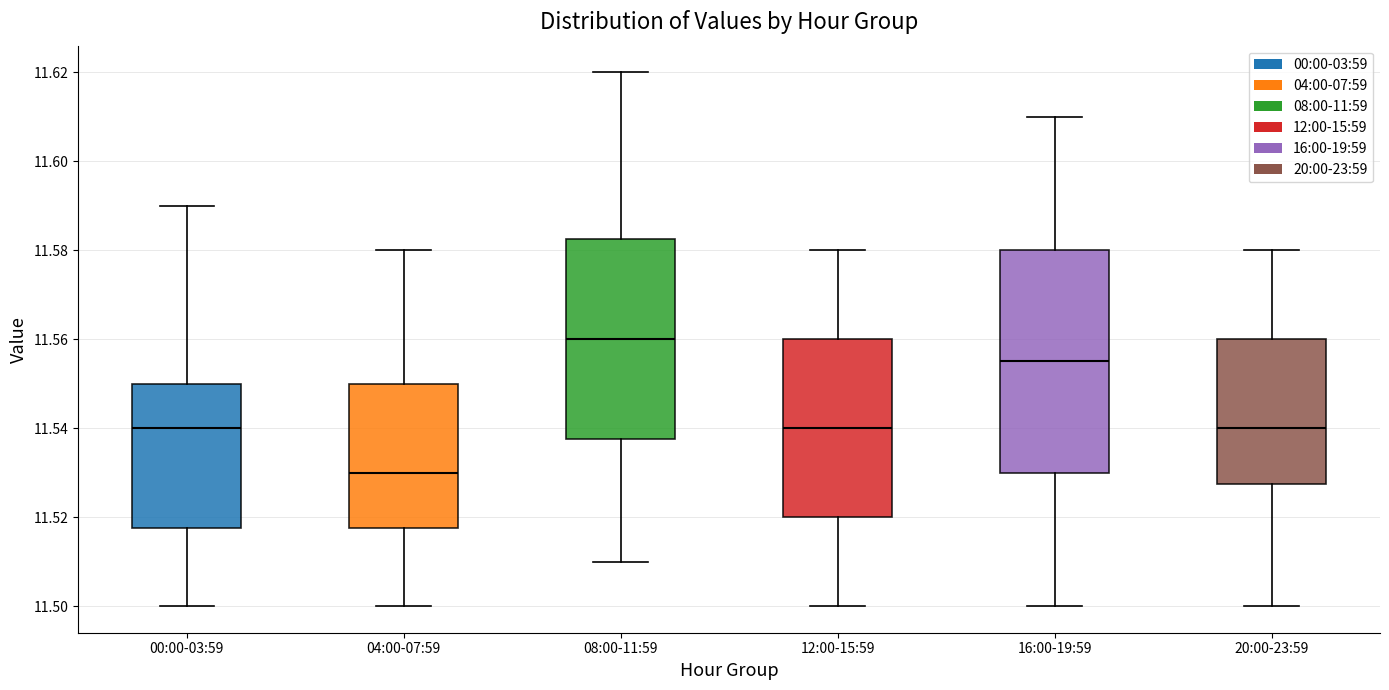

Which box has the highest median line?

08:00-11:59